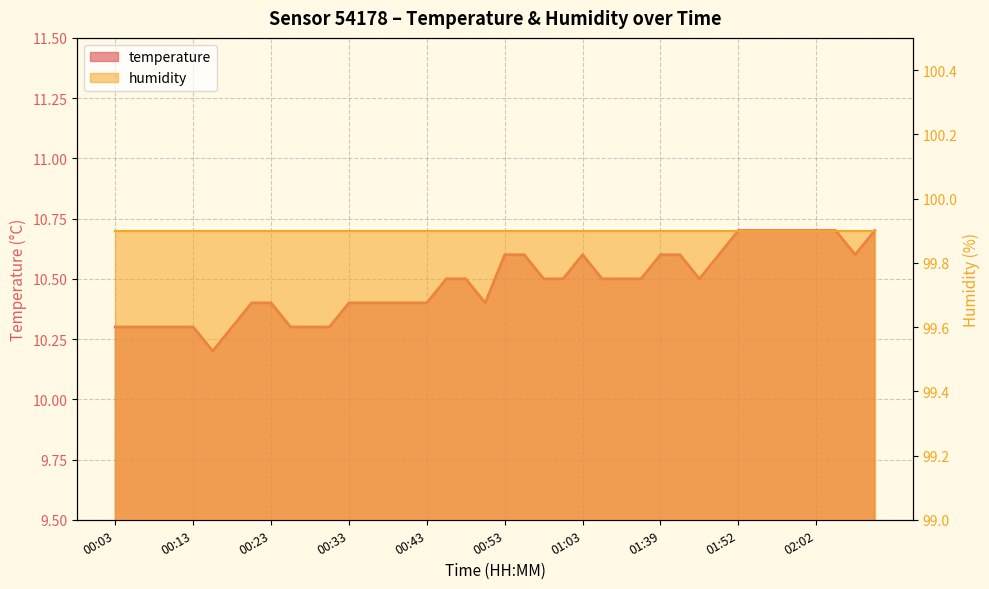

Reading right to left, what are all the values shown in this chart?

02:09=10.7	02:07=10.6	02:04=10.7	02:02=10.7	01:59=10.7	01:57=10.7	01:54=10.7	01:52=10.7	01:49=10.6	01:46=10.5	01:44=10.6	01:39=10.6	01:22=10.5	01:08=10.5	01:05=10.5	01:03=10.6	01:00=10.5	00:58=10.5	00:55=10.6	00:53=10.6	00:50=10.4	00:48=10.5	00:45=10.5	00:43=10.4	00:40=10.4	00:38=10.4	00:35=10.4	00:33=10.4	00:30=10.3	00:28=10.3	00:26=10.3	00:23=10.4	00:21=10.4	00:18=10.3	00:16=10.2	00:13=10.3	00:11=10.3	00:08=10.3	00:06=10.3	00:03=10.3